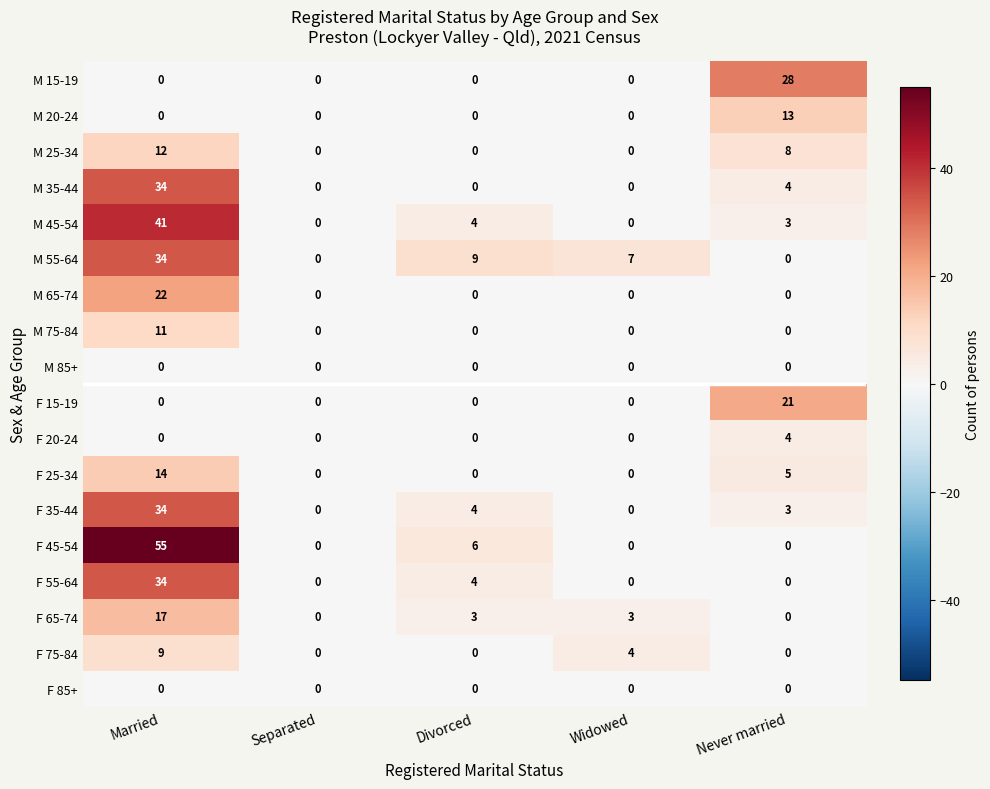

The value of F 85+ at Married is 0. True or false?

True